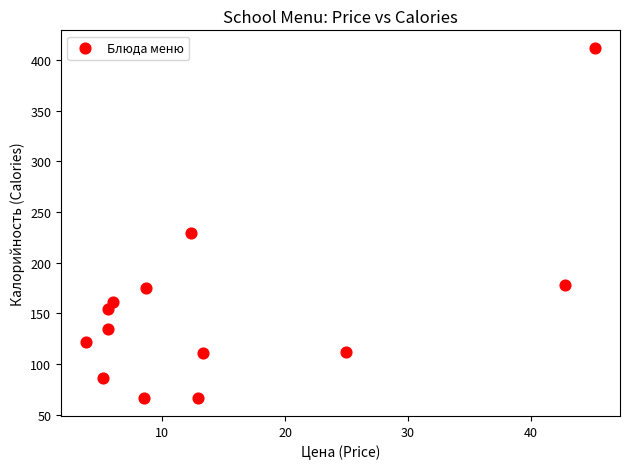

What is the range of Y values (max minus min)?

346